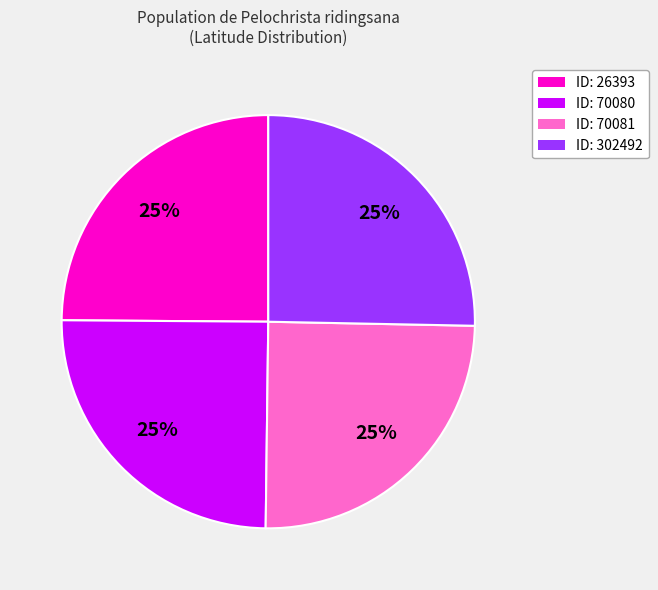

To the nearest percent, what portion does ID: 26393 represent?

25%